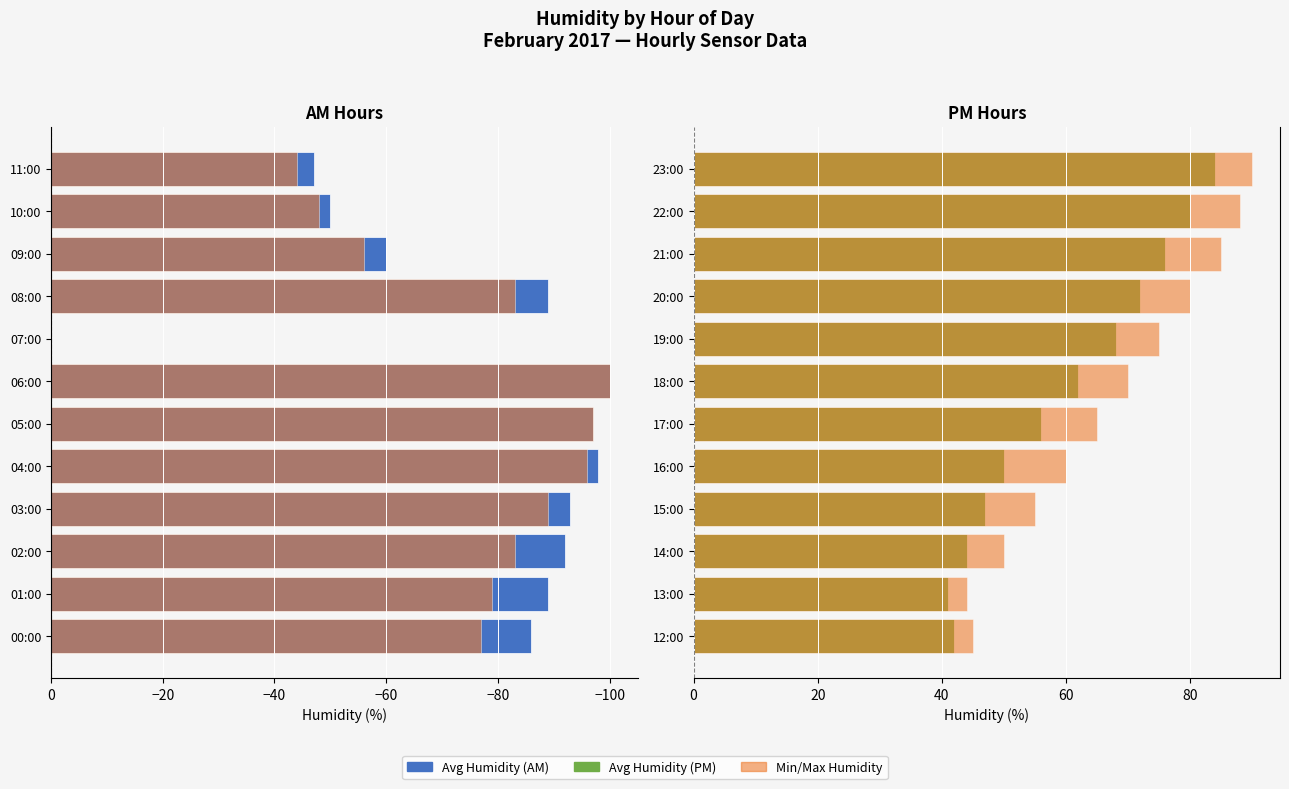

What position from the left is 11?

12